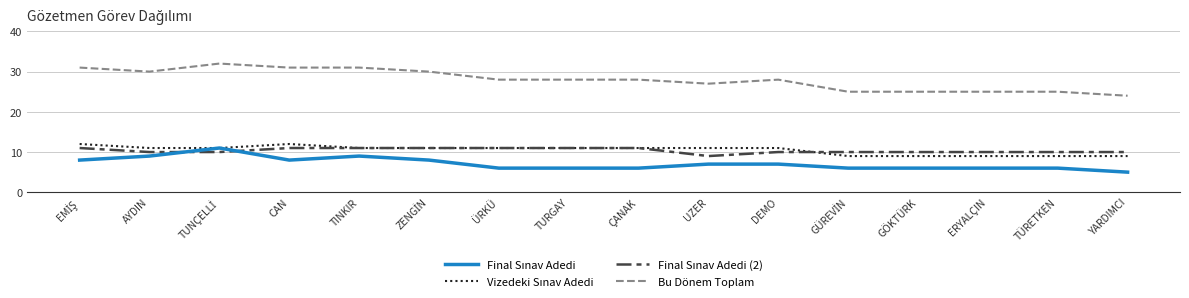

Which series has the largest total across all categories?

Bu Dönem Toplam